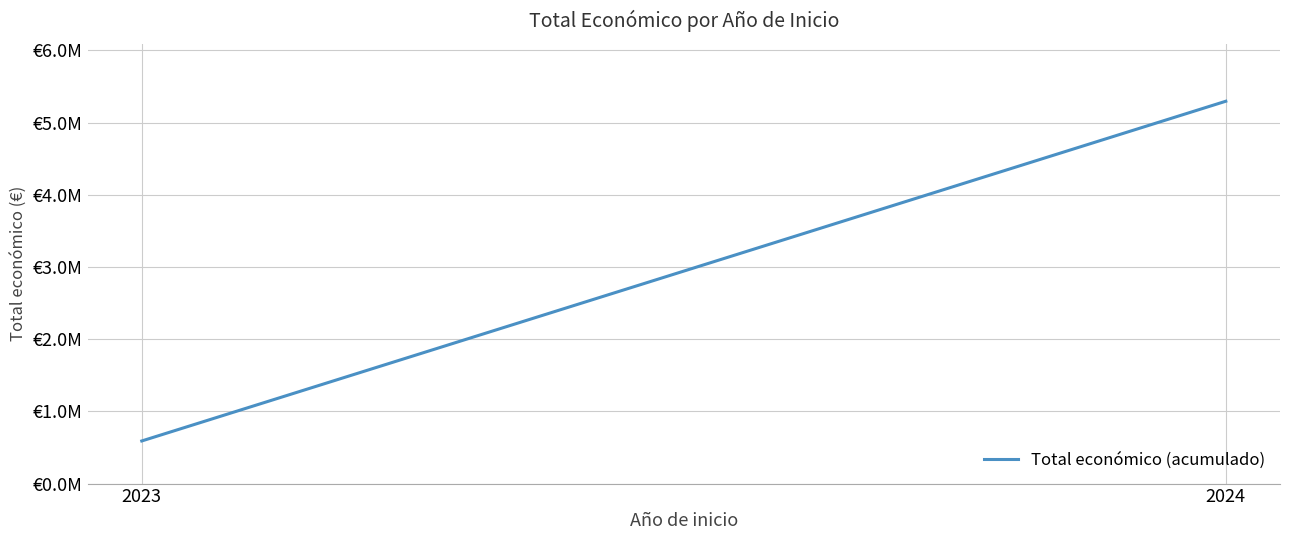

Between 2023 and 2024, which is larger?

2024